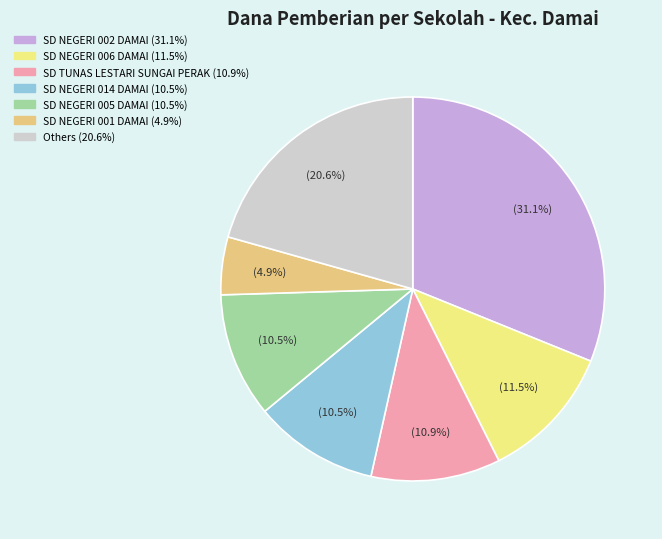

How many segments does this pie chart have?

7